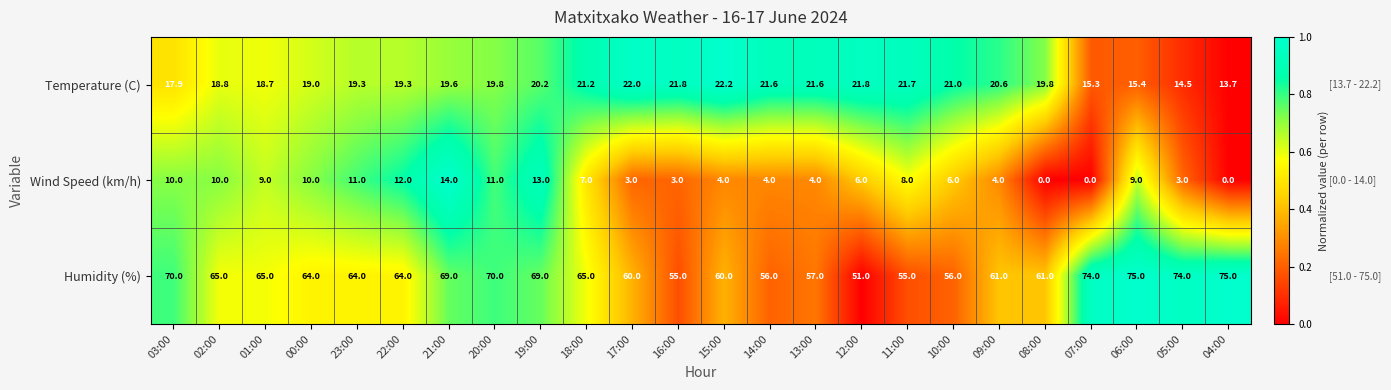

Between 18:00 and 07:00, which series saw the biggest shift?

Humidity (%)